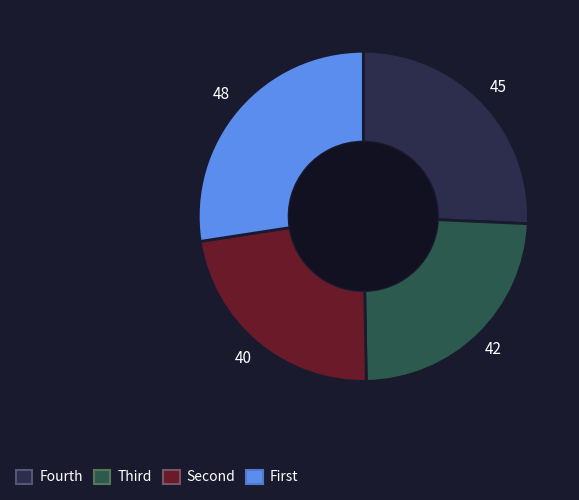

Does any single category account for the majority?

No